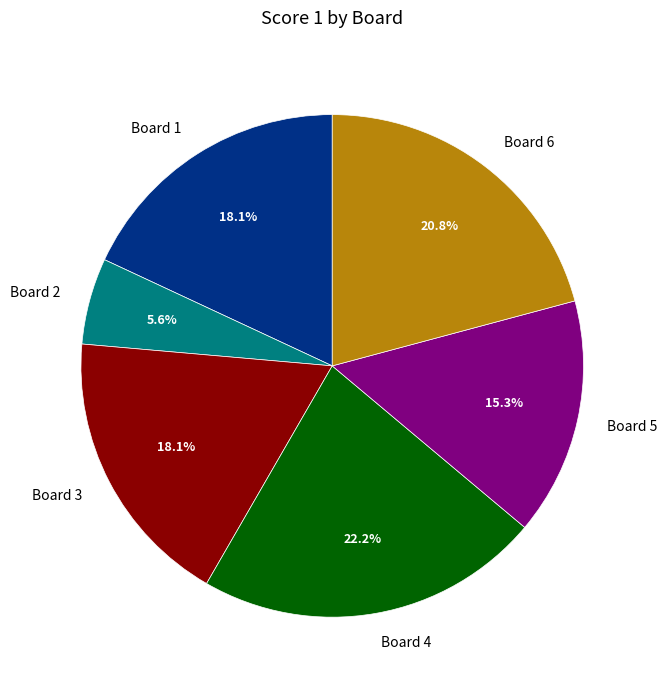

What is the smallest slice in the pie chart?

Board 2